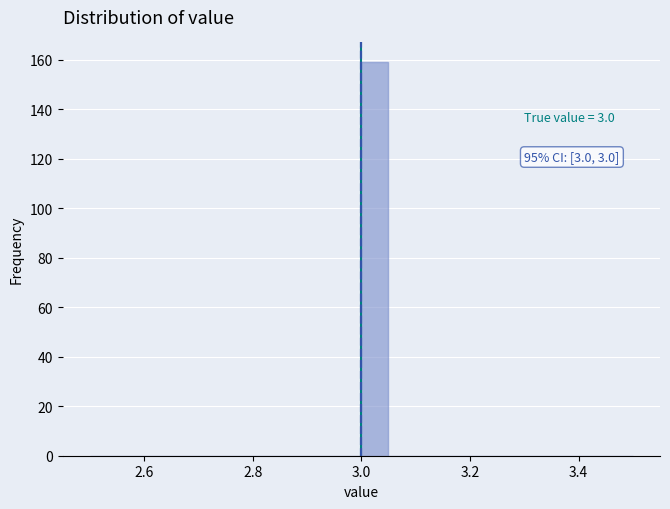

Around what value on the x-axis is the tallest bar? Give the approximate position of its centre, as read against the axis.

3.02